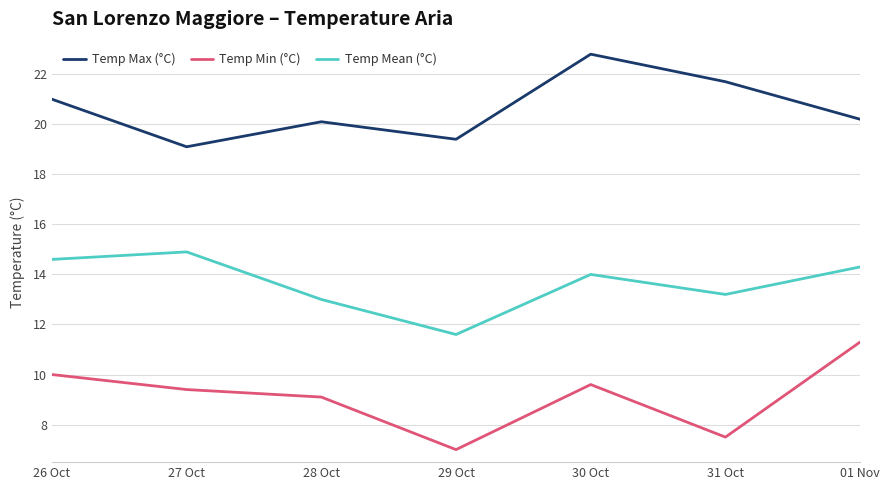

Which series changed the most between 27 Oct and 29 Oct?

Temp Mean (°C)